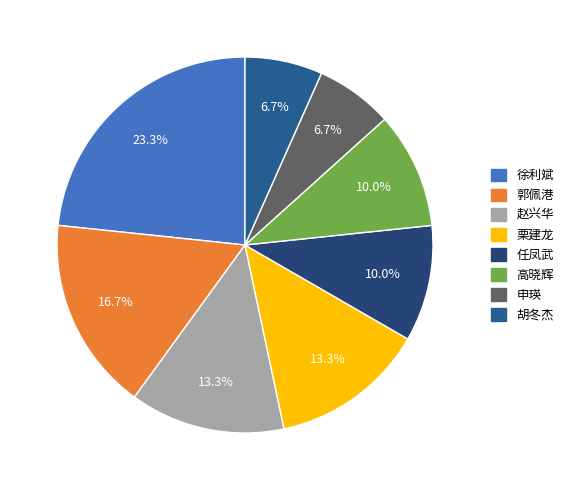

Between 申瑛 and 栗建龙, which is larger?

栗建龙